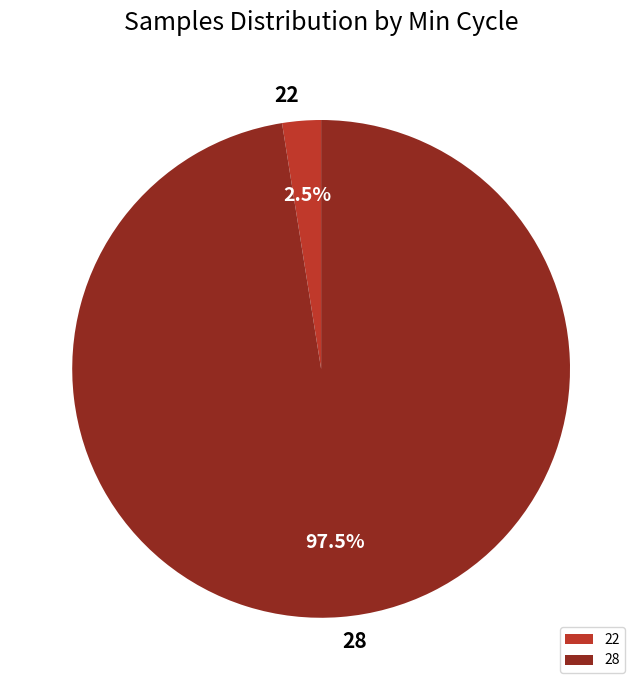

Rank the categories by value from highest to lowest.

28, 22